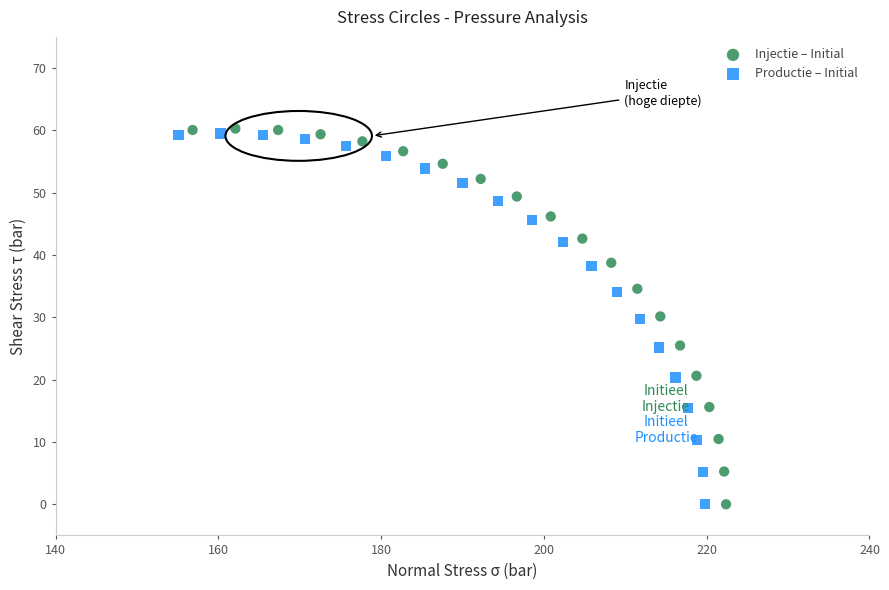

Which series has the largest Y range (max minus min)?

Injectie – Initial